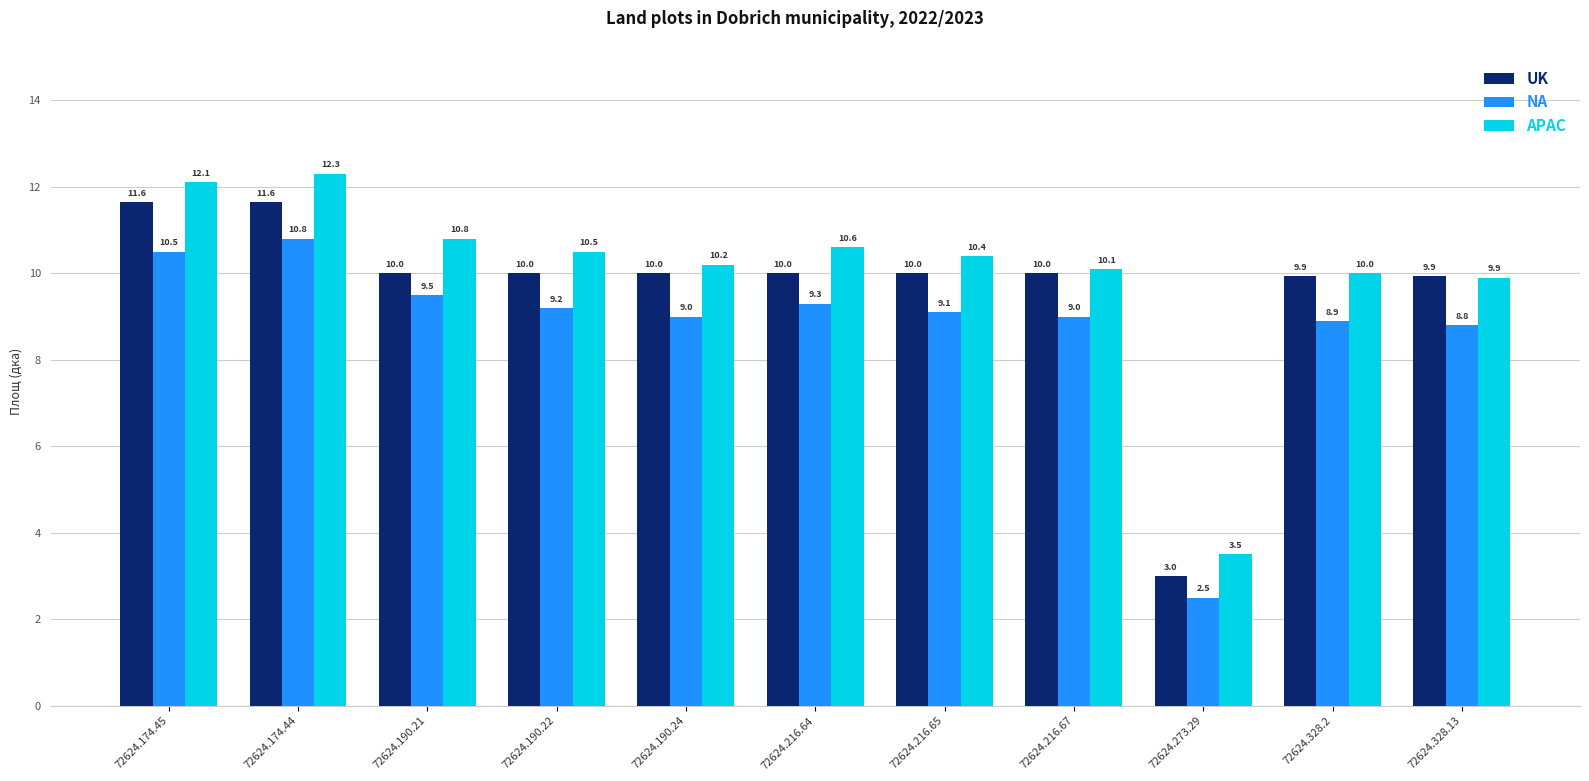

How many bars are there in each group?

3